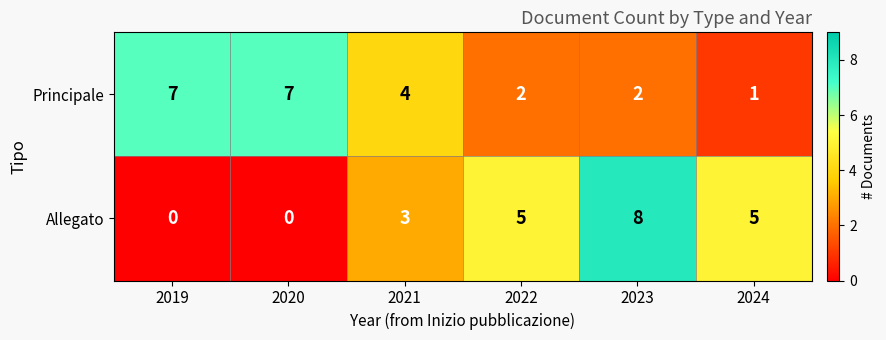

Reading left to right, transcribe all the data shown in this chart.

Principale: 2019=7	2020=7	2021=4	2022=2	2023=2	2024=1
Allegato: 2019=0	2020=0	2021=3	2022=5	2023=8	2024=5